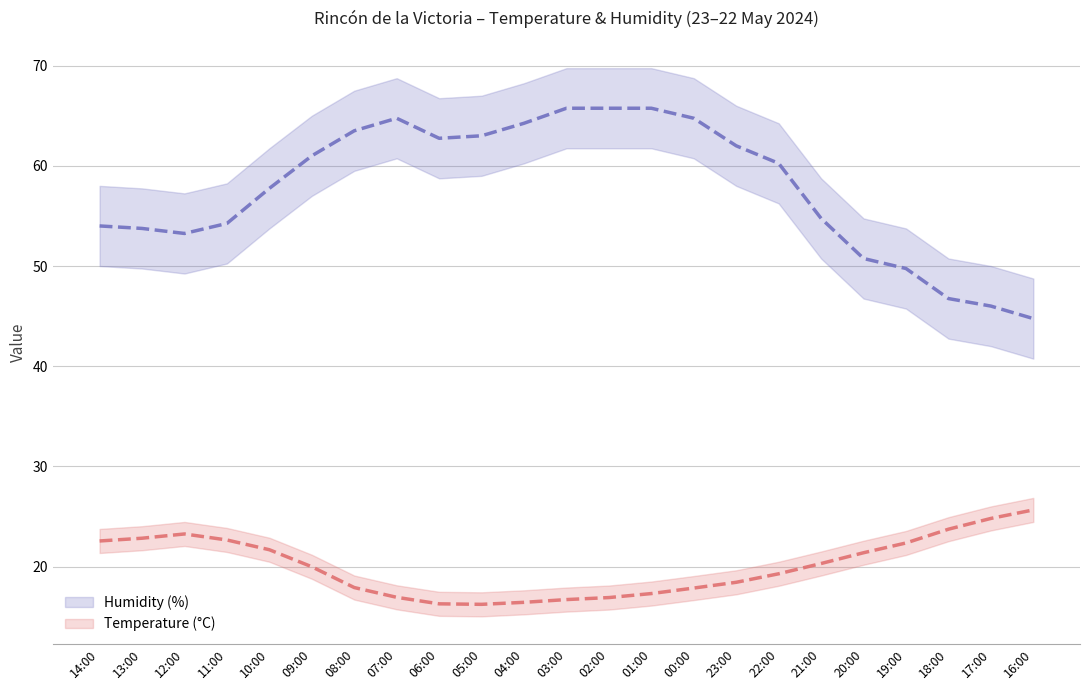

What position from the left is 07:00?

8